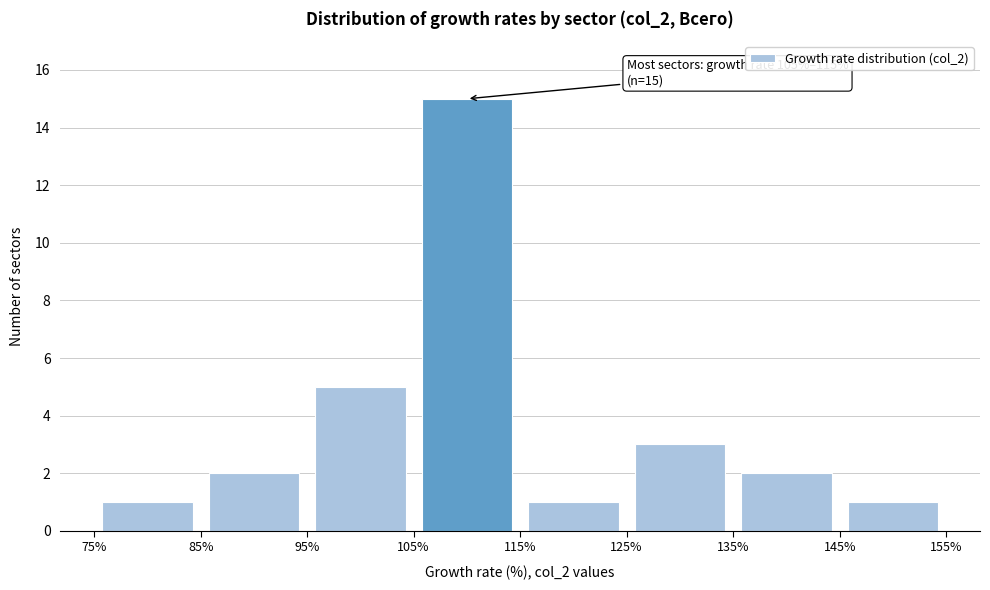

Over which range of the x-axis is the bar tallest?

105% to 115%